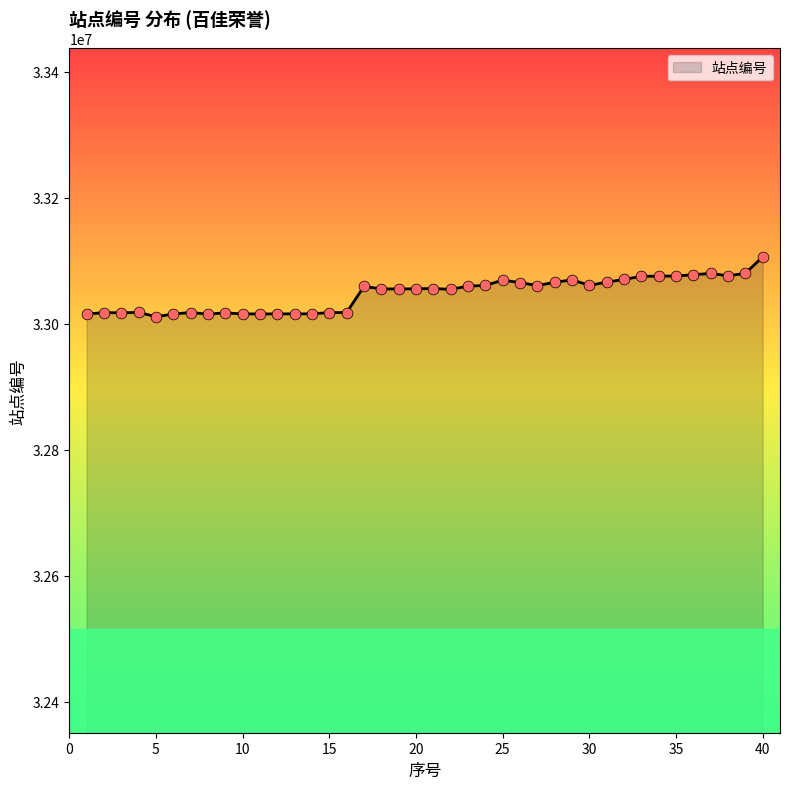

What is the greatest value displayed?

33105807